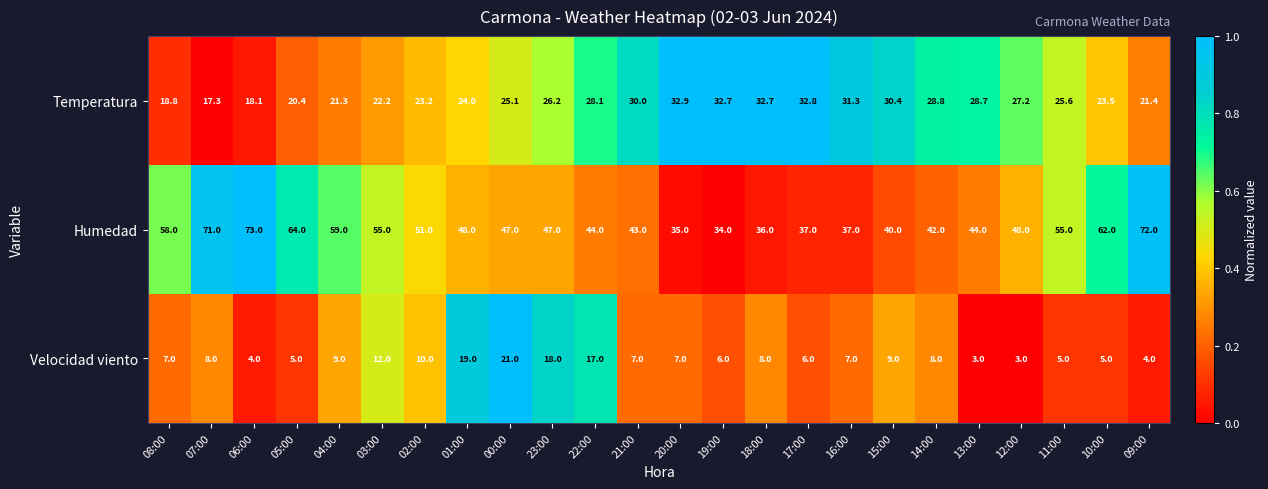

What is the difference between the highest and lowest values at 20:00?

28.0